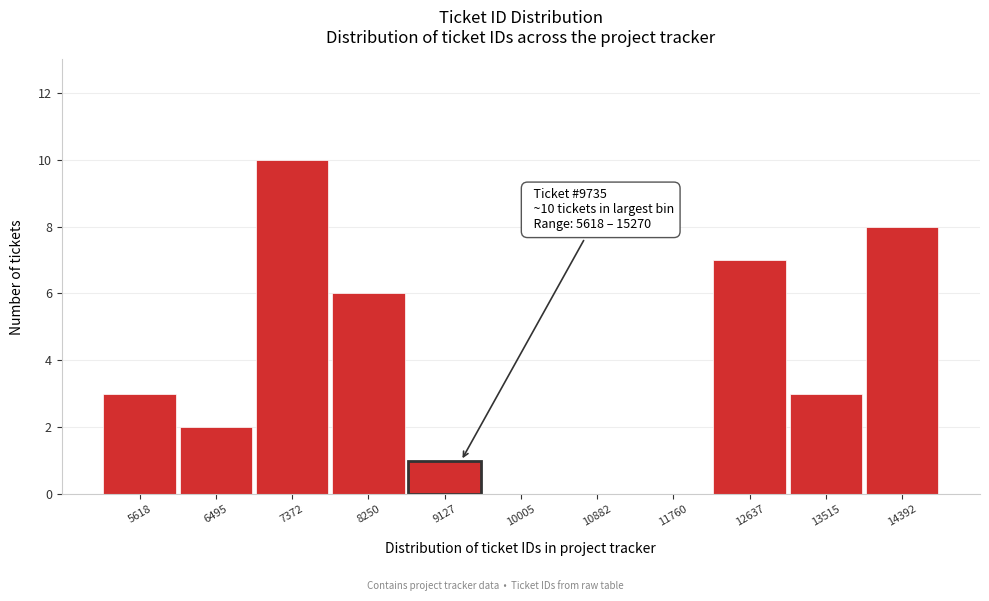

Reading left to right, list all the values displayed in this chart.

5618=3	6495=2	7372=10	8250=6	9127=1	10005=0	10882=0	11760=0	12637=7	13515=3	14392=8